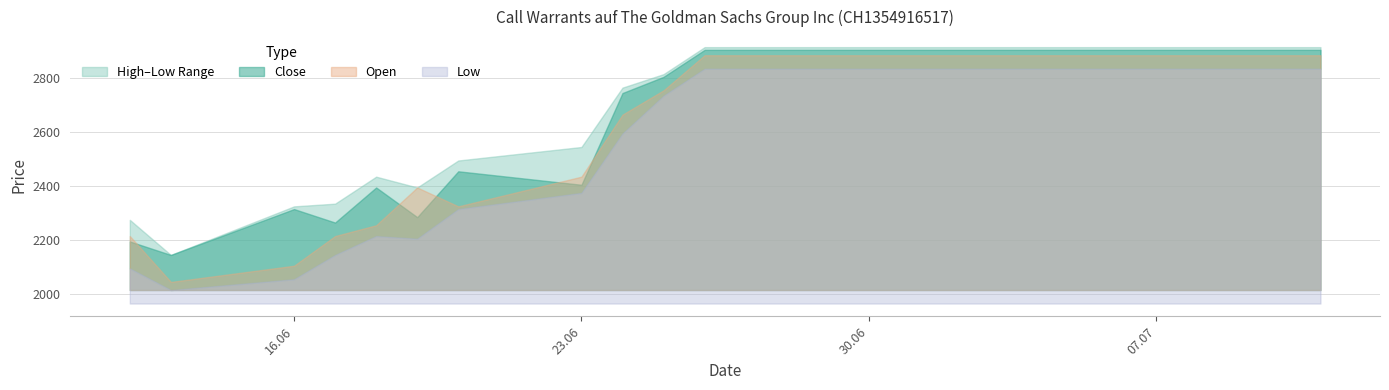

How many lines are shown in the chart?

4